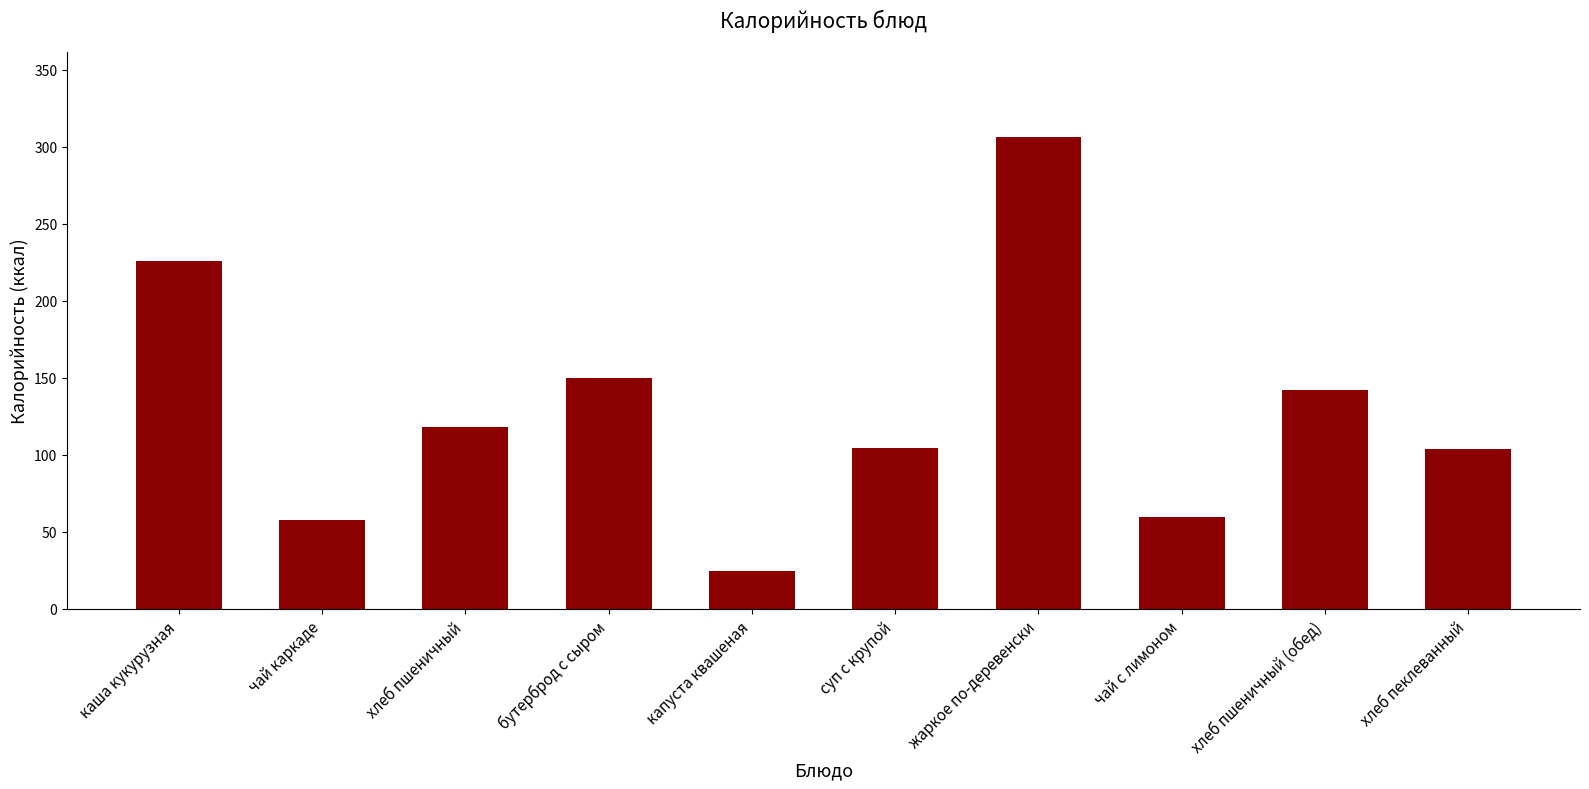

What is the change in value from жаркое по-деревенски to хлеб пеклеванный?

-202.3